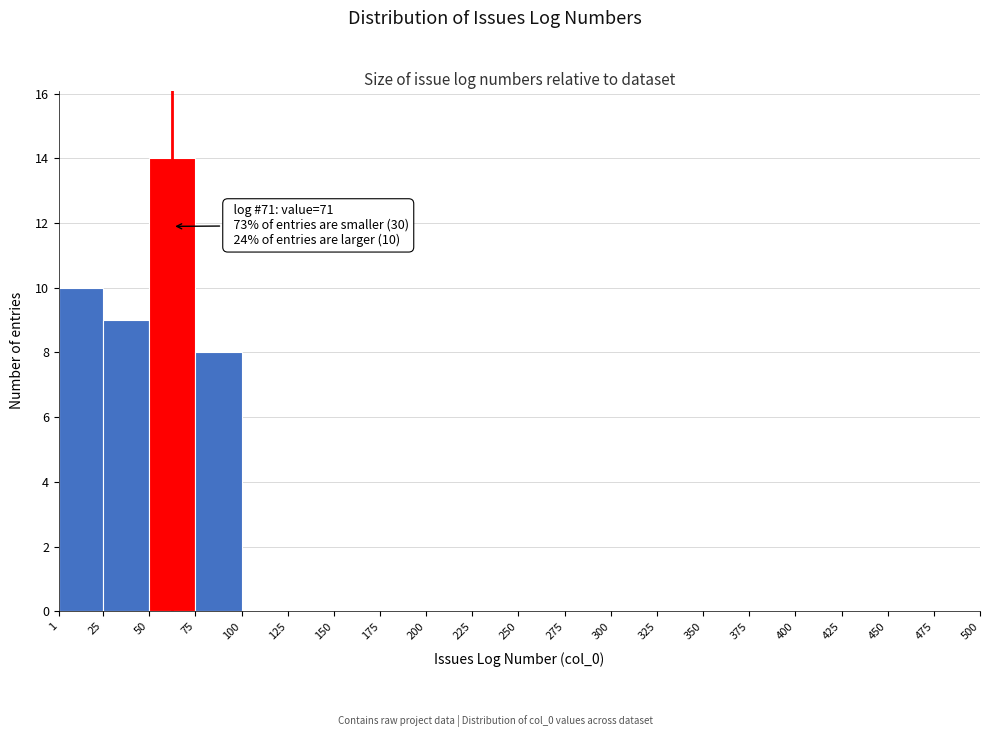

Which range on the x-axis has the tallest bar?

50 to 75